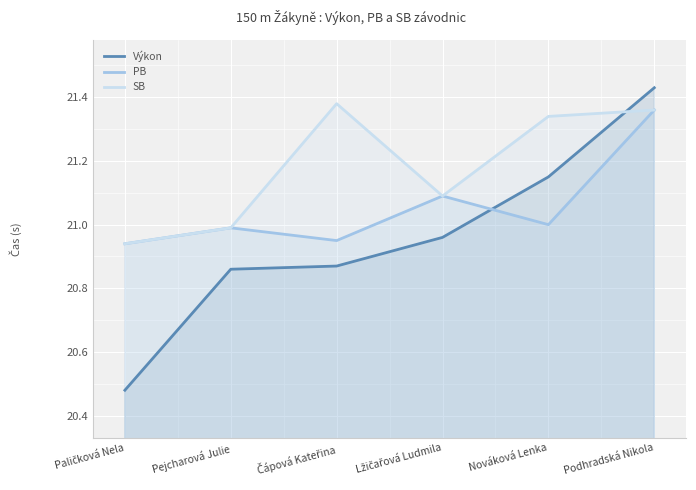

Reading right to left, list all the values displayed in this chart.

Výkon: 21.4	21.1	21.0	20.9	20.9	20.5
PB: 21.4	21.0	21.1	20.9	21.0	20.9
SB: 21.4	21.3	21.1	21.4	21.0	20.9